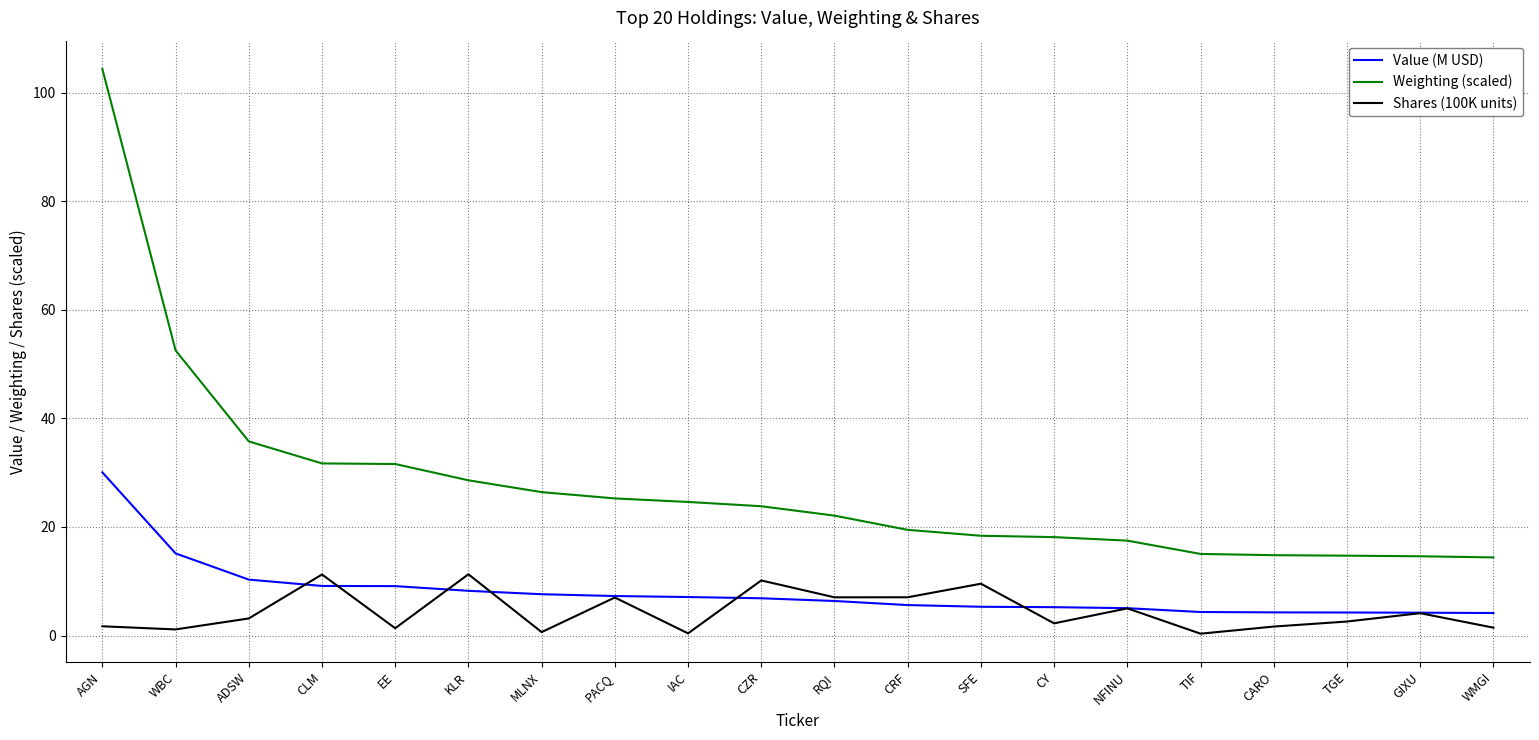

Rank the series by their average value, from highest to lowest.

Weighting (scaled), Value (M USD), Shares (100K units)